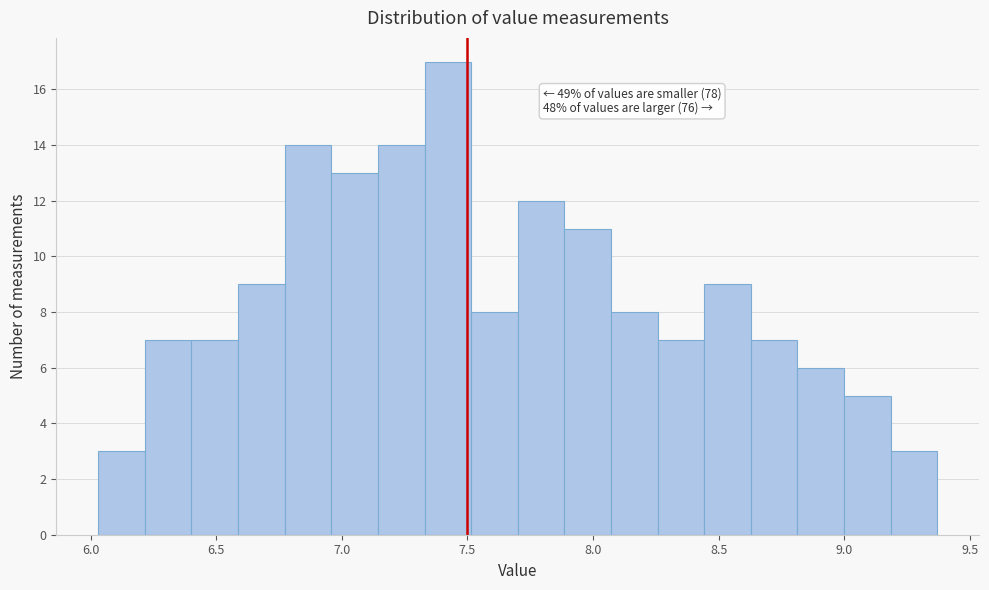

Read against the x-axis, roughly where is the centre of the tallest bar?

7.40